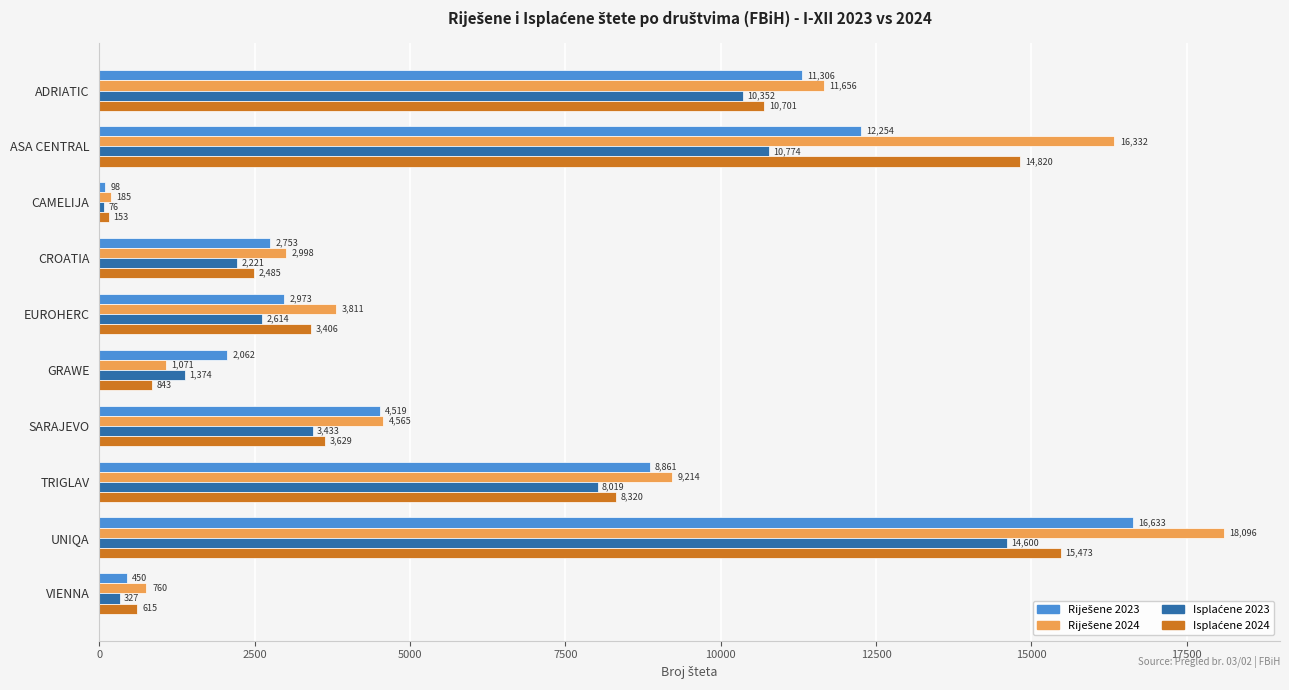

At which category is the sum across all series the highest?

UNIQA